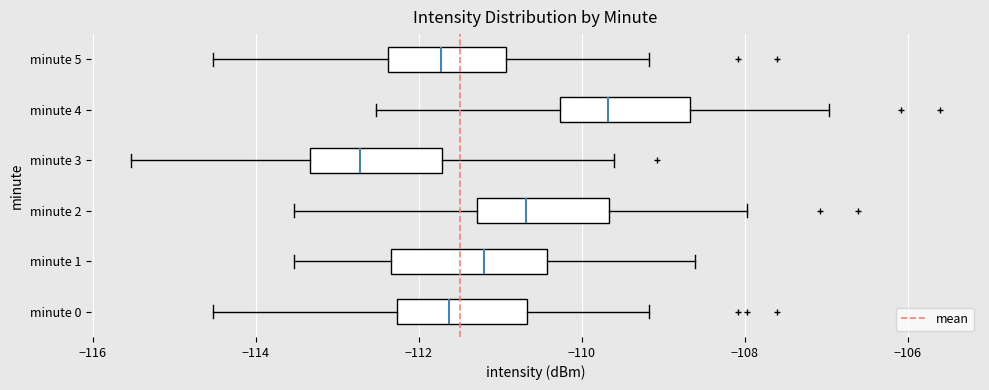

Where does the median line of the box for minute 5 sit on the x-axis? The values are not printed on the chart, so give them approximately, as read against the axis.

-111.8